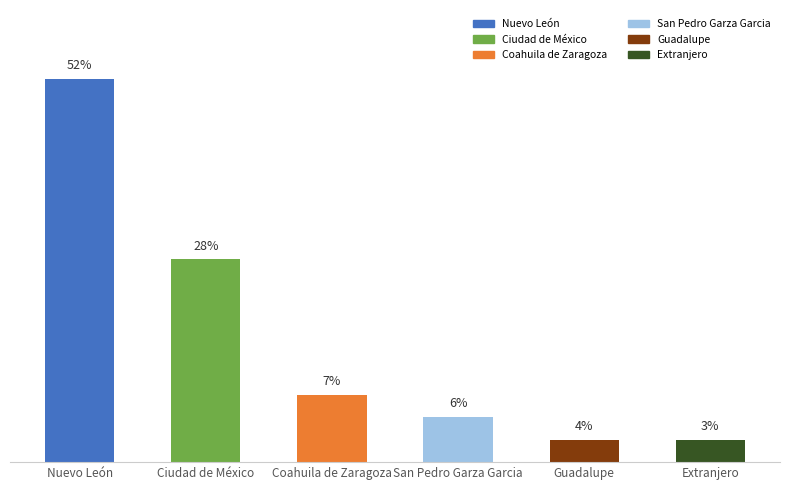

List the labels in order of value, smallest first.

Guadalupe, Extranjero, San Pedro Garza Garcia, Coahuila de Zaragoza, Ciudad de México, Nuevo León